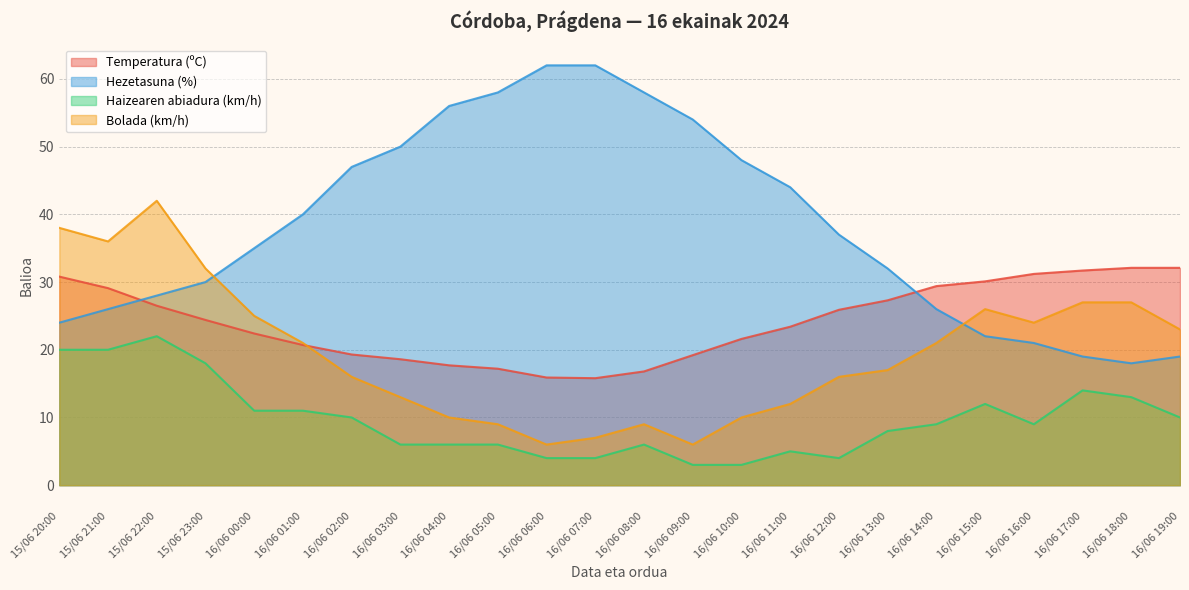

True or false: Hezetasuna (%) has more than 2 interior local peaks.

False